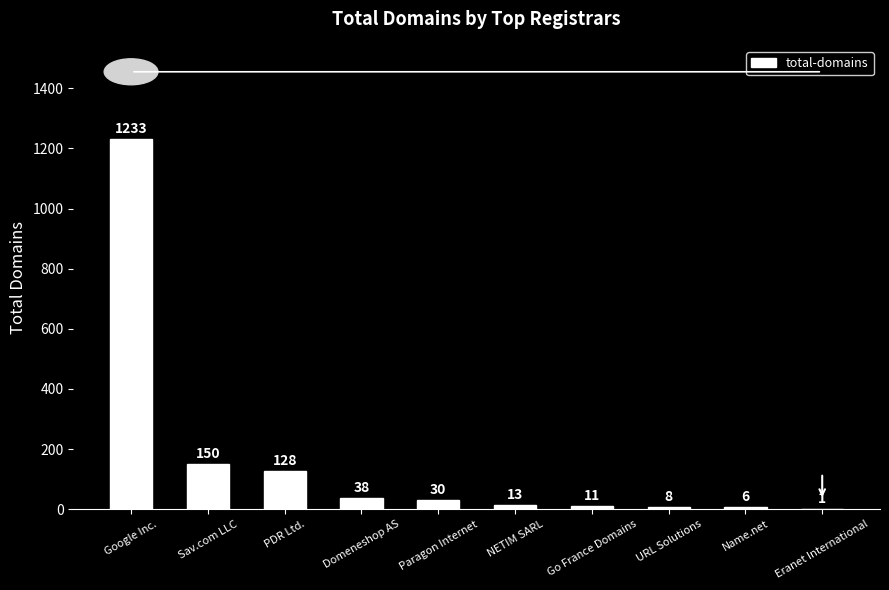

Which has a higher value, Paragon Internet or NETIM SARL?

Paragon Internet